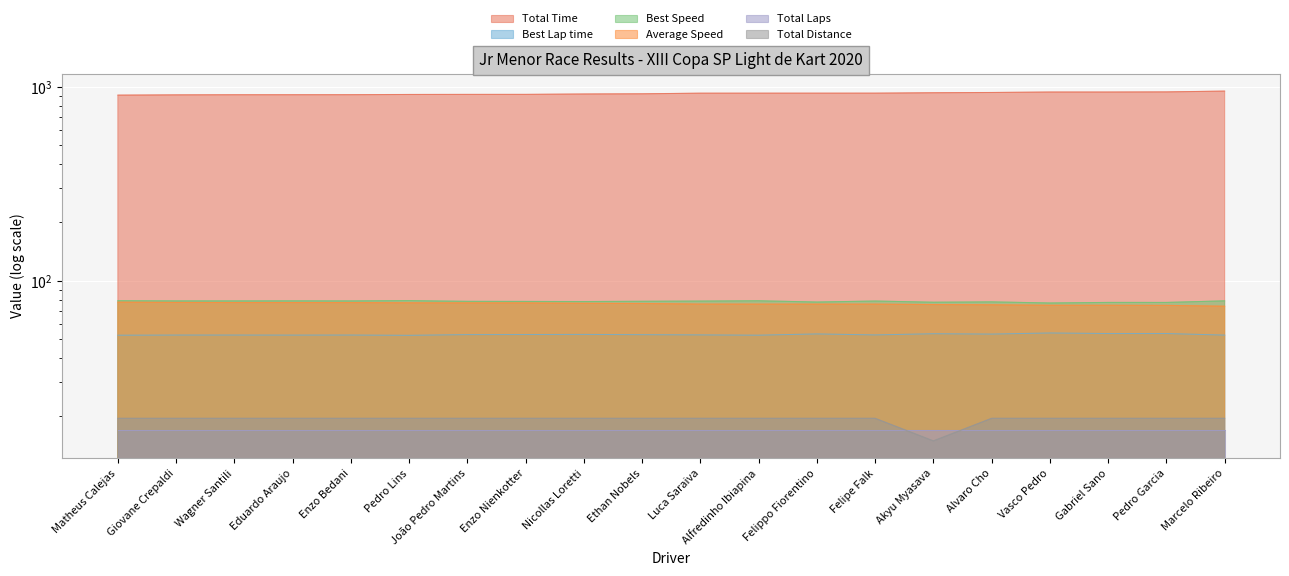

Which series has the widest spread of values?

Total Time